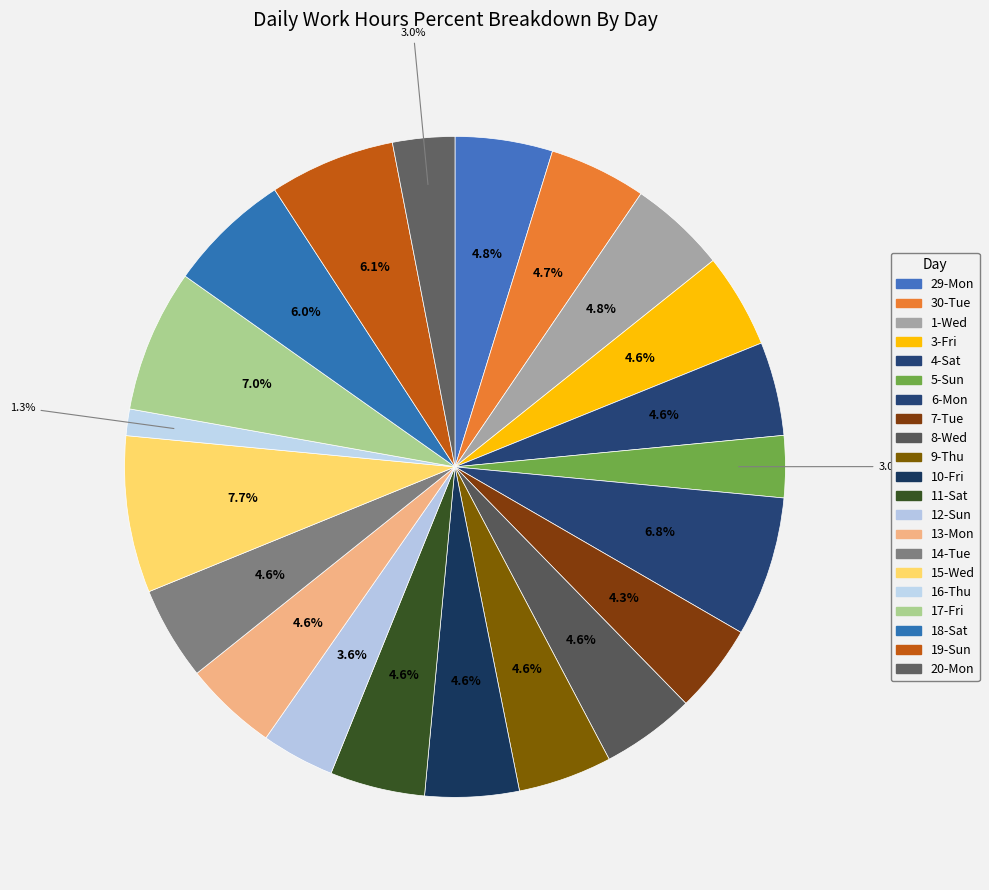

How many segments does this pie chart have?

21